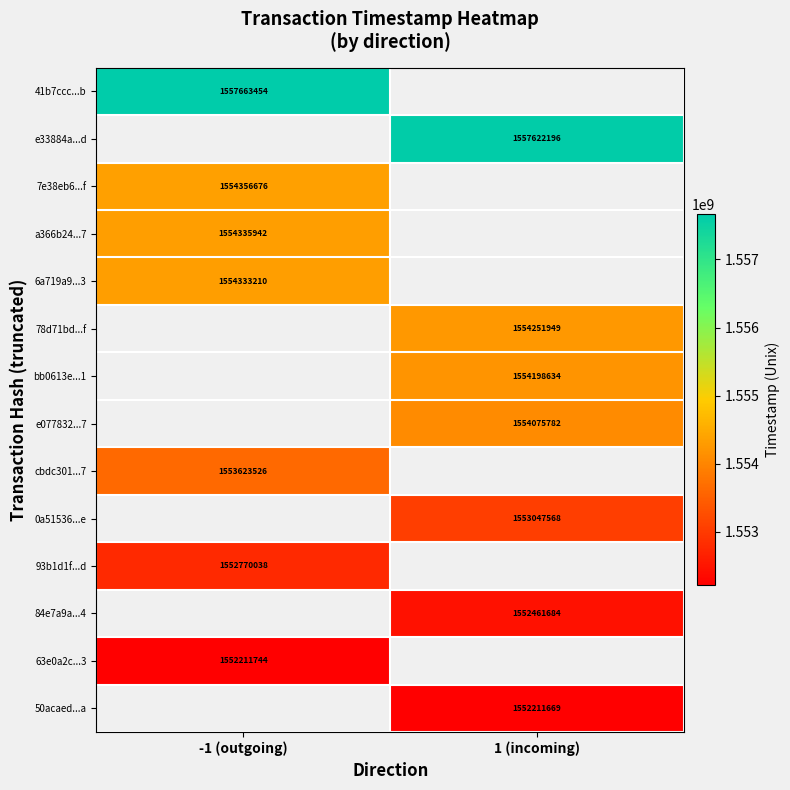

The 50acaed...a series shows 1027056556.8 at 1 (incoming). True or false?

False